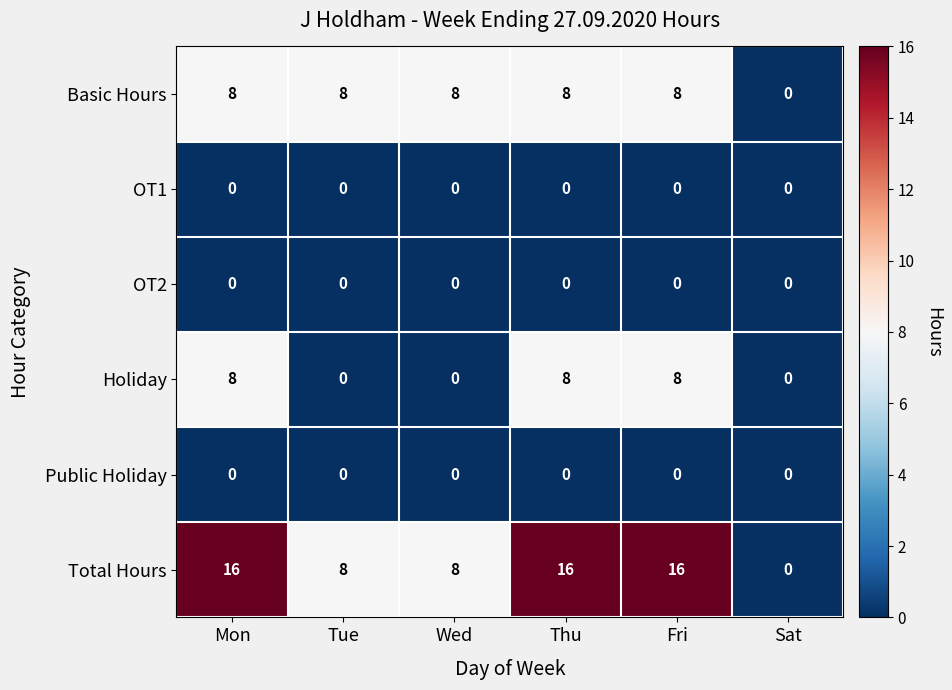

At how many categories does at least one series exceed 6?

5